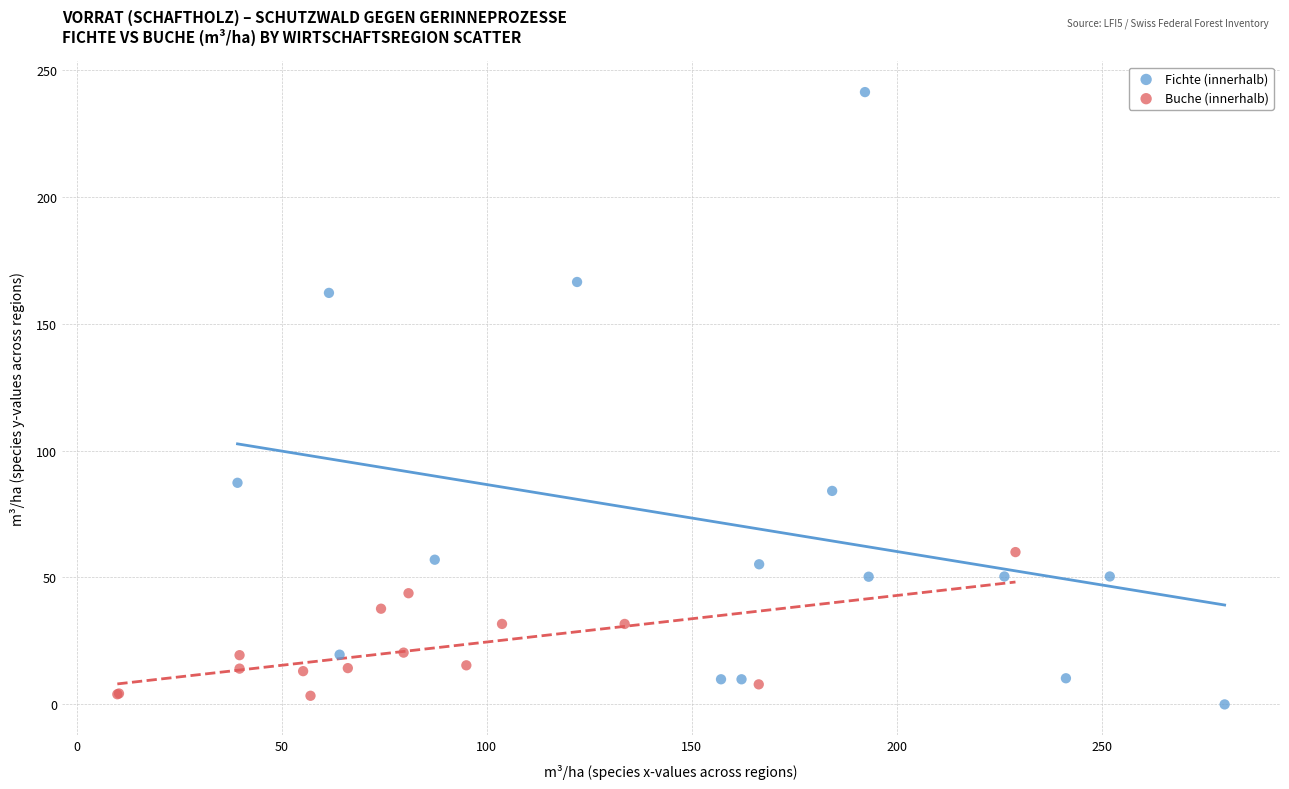

Which series reaches the maximum Y coordinate?

Fichte (innerhalb)